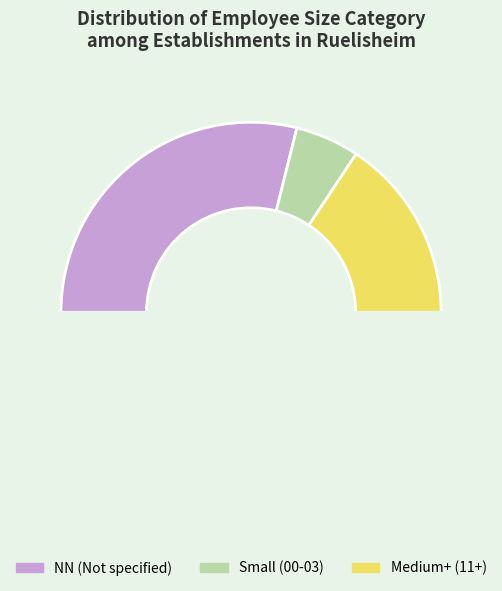

Count the number of slices in the pie.

4